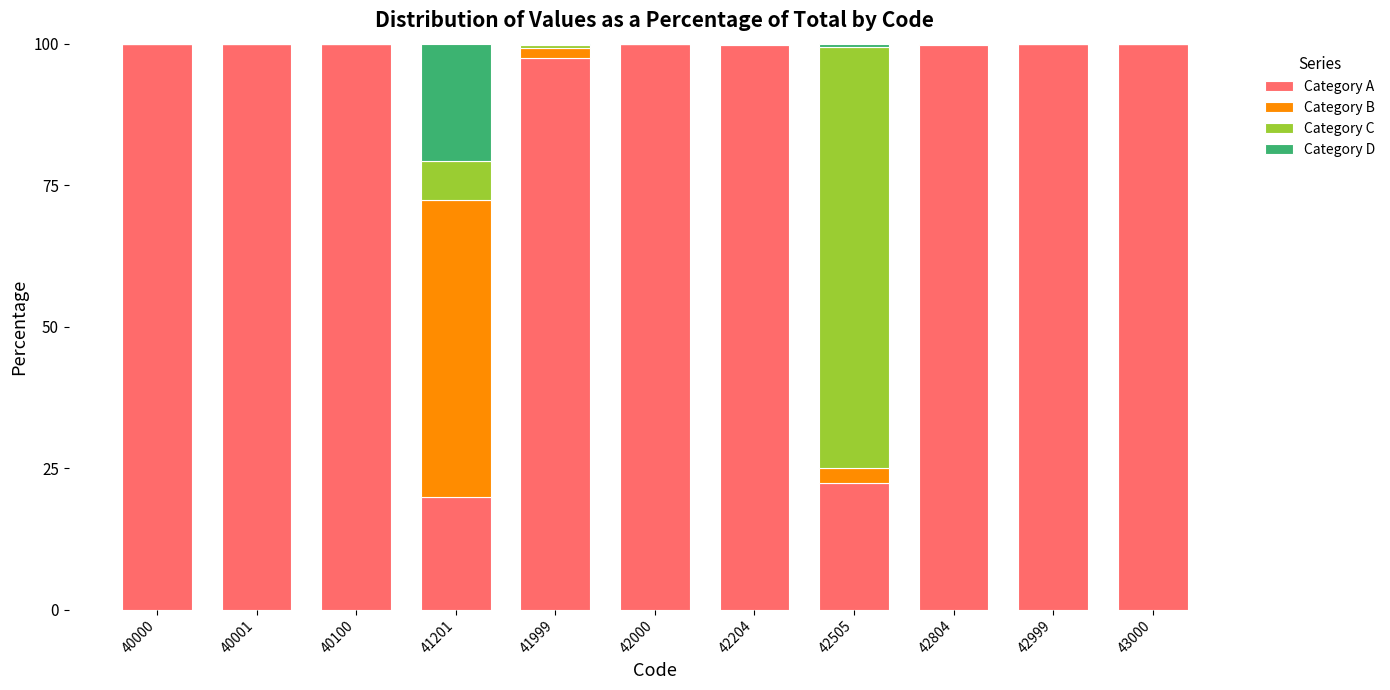

True or false: Category A has a value of 99.9 at 42999.

True